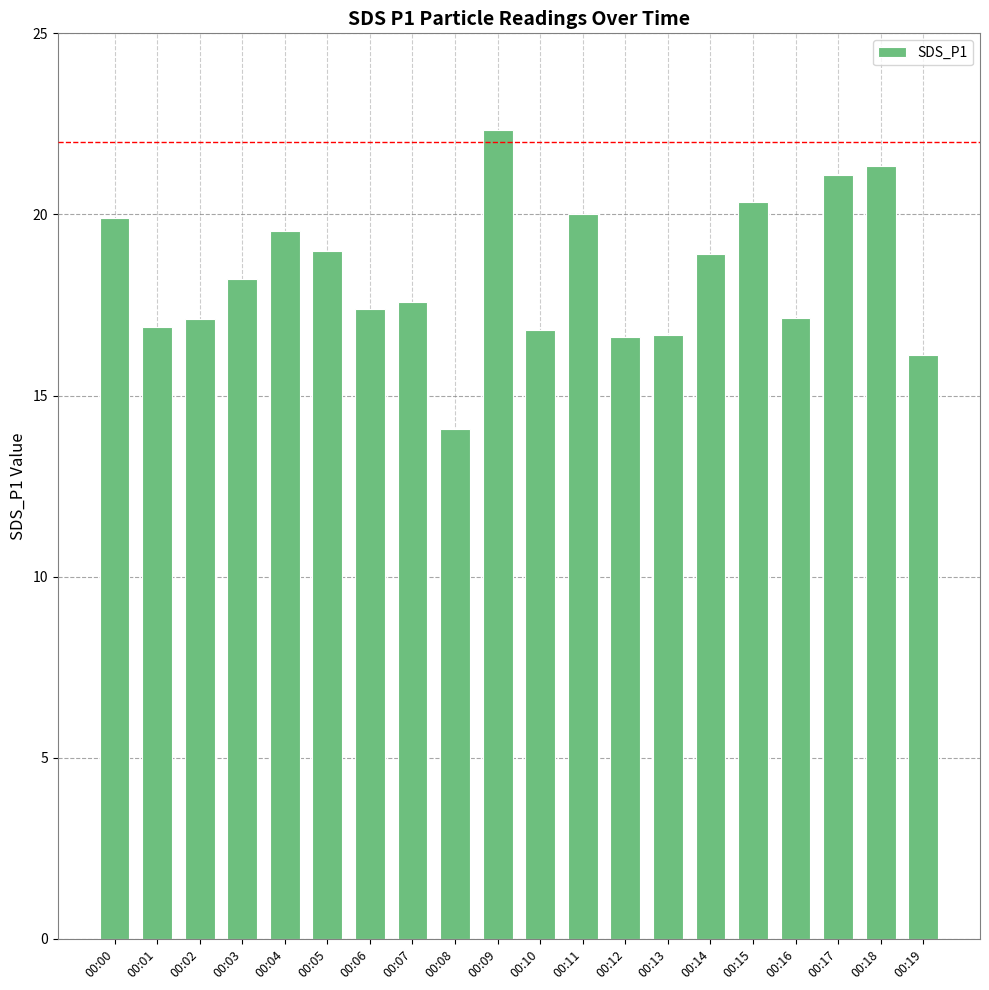

What is the sum of the values at 00:18 and 00:00?

41.2